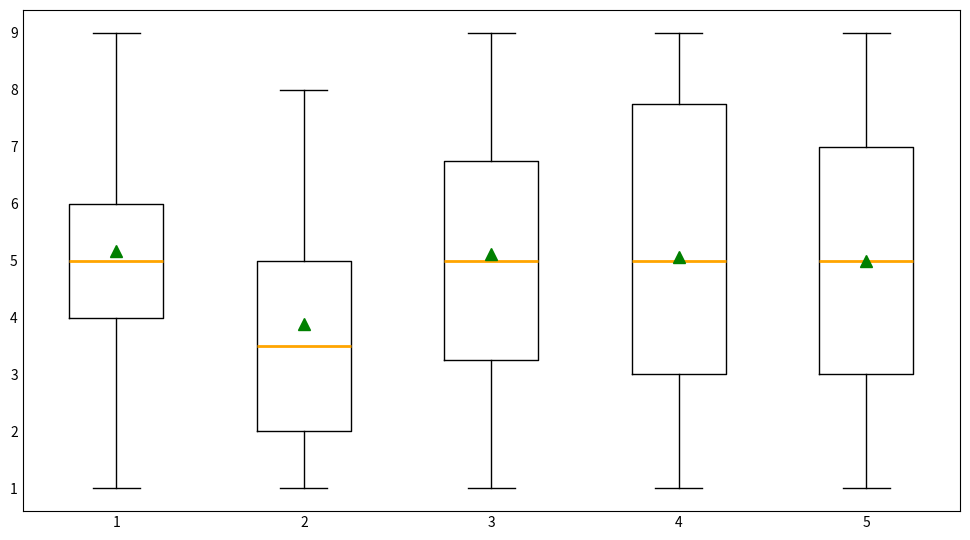

Comparing the boxes themselves (not the whiskers), which one is the tallest?

4